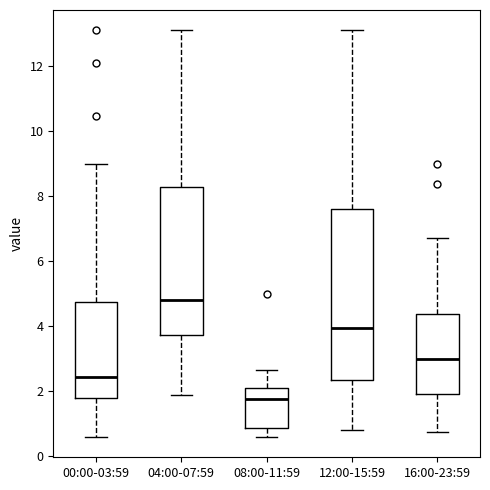

Where is the lower edge of the box for 00:00-03:59 on the y-axis? The values are not printed on the chart, so give them approximately, as read against the axis.

1.8